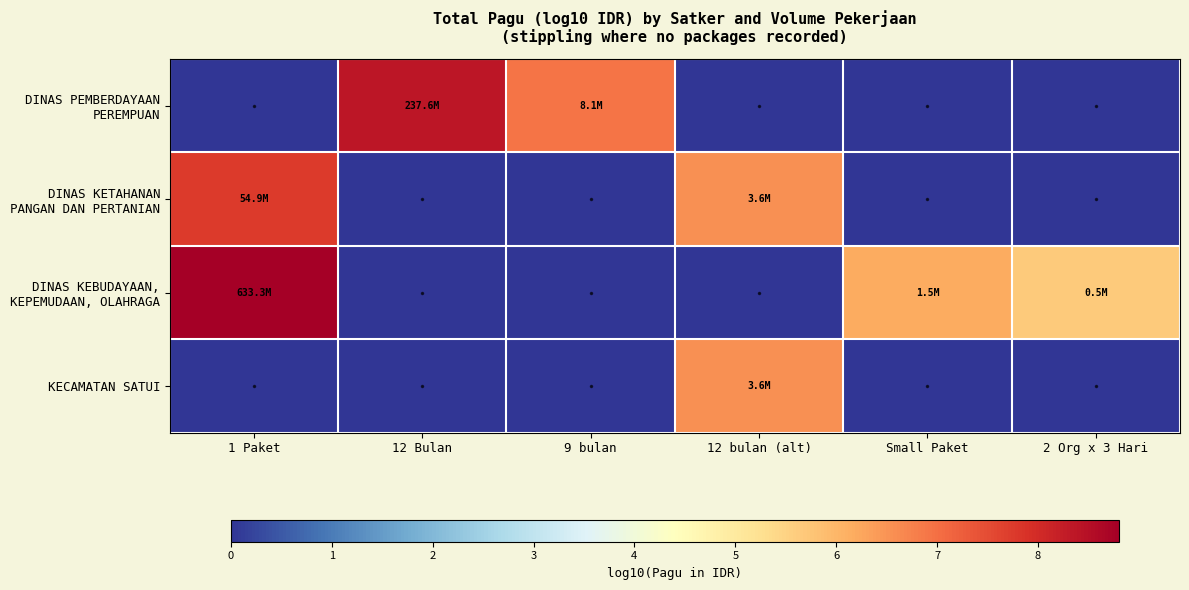

How many distinct data groups are displayed?

4